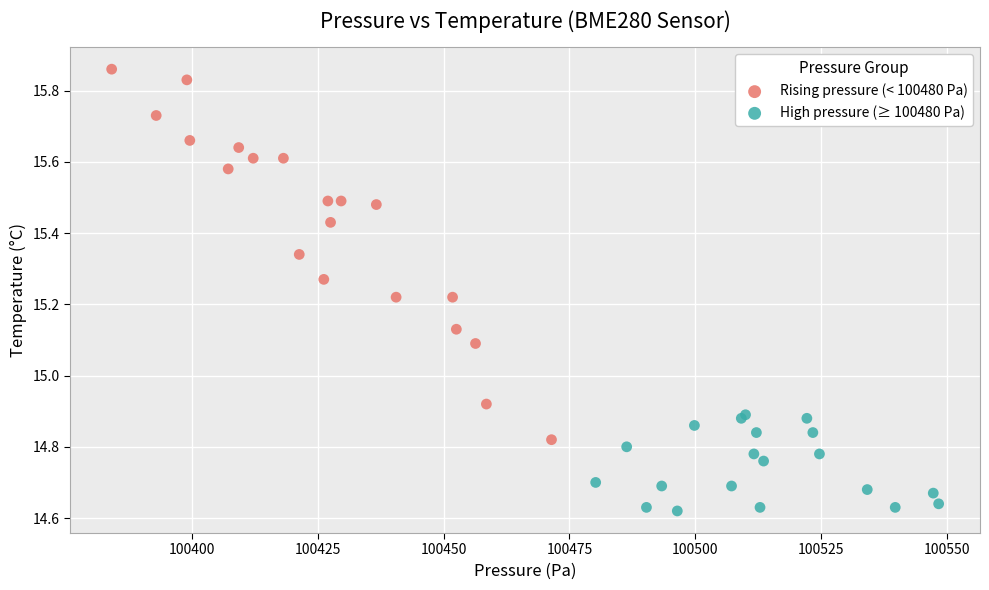

Which series has the widest spread of Y values?

Rising pressure (< 100480 Pa)